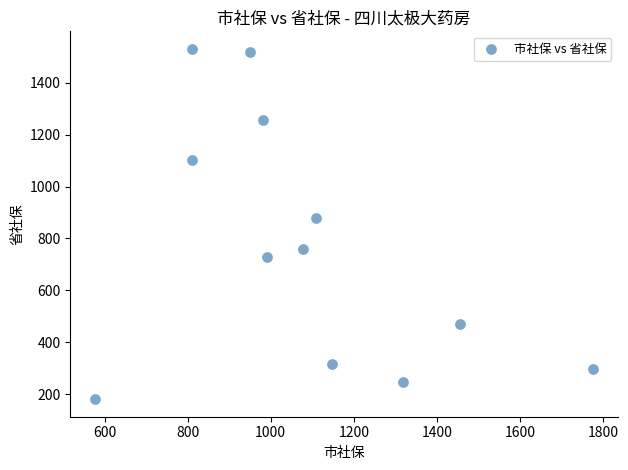

What is the range of Y values (max minus min)?

1350.7